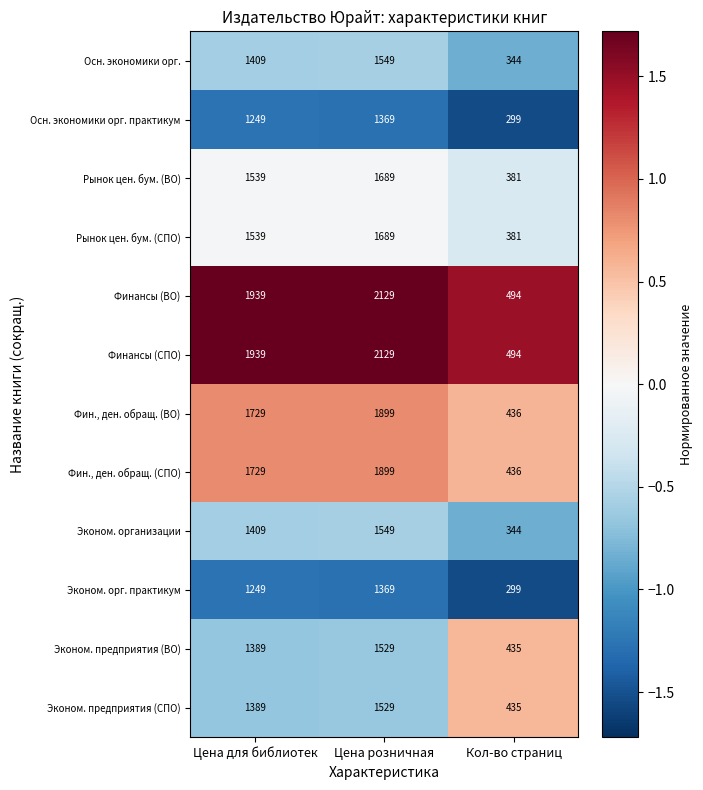

Count the Фин., ден. обращ. (СПО) values in the range 436 to 1899.

3